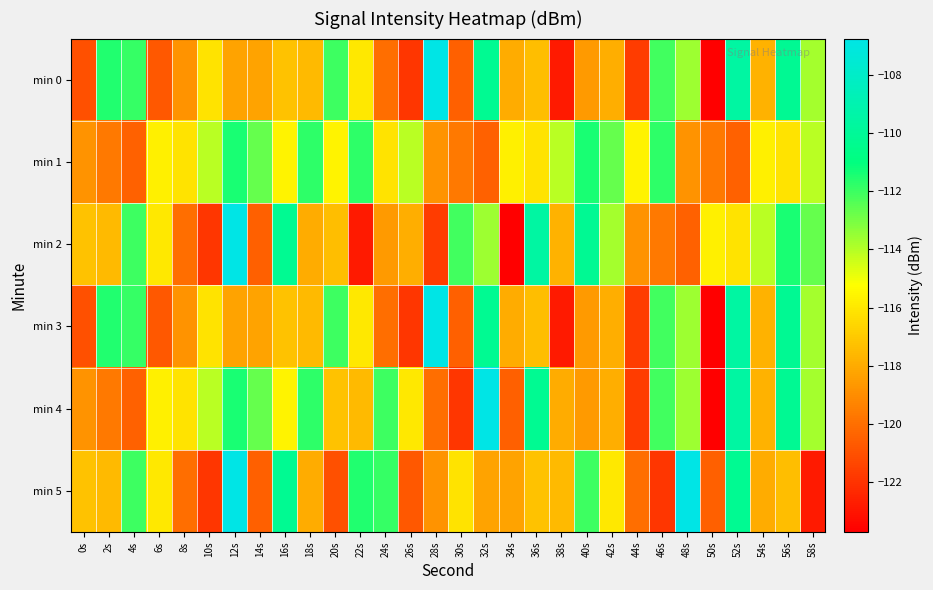

What is the total value across all series at 48s?

-686.9